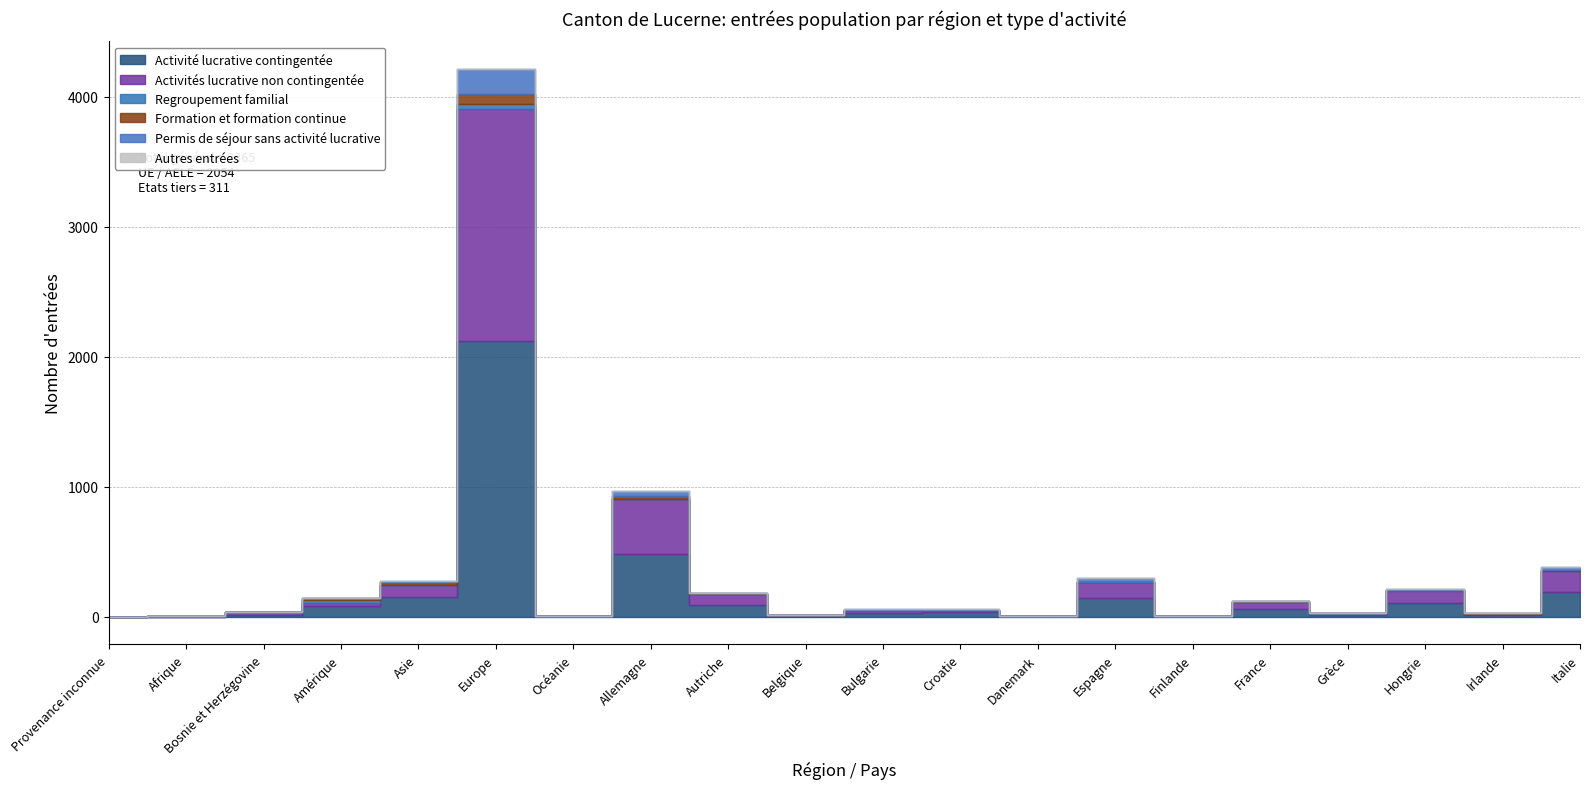

In Activités lucrative non contingentée, how many points are higher than both neighbors (excluding endpoints)?

6